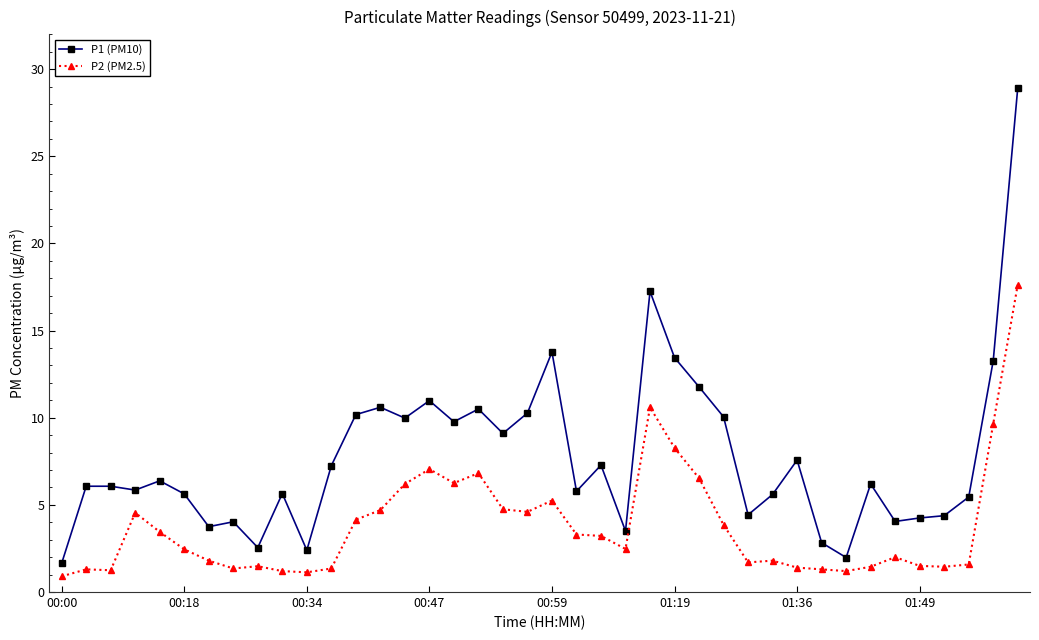

Which series has the largest range (max minus min)?

P1 (PM10)